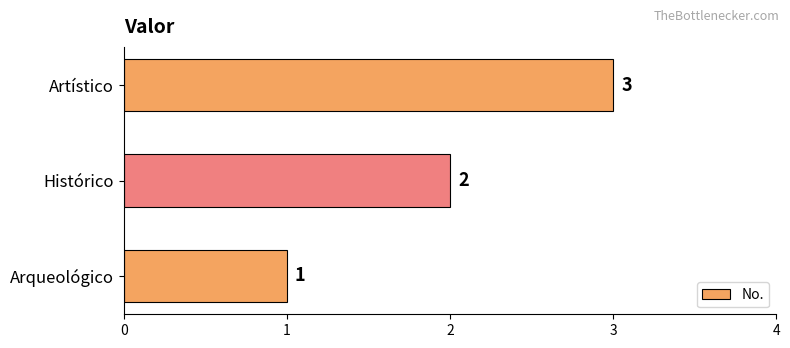

How many series are shown in this chart?

1